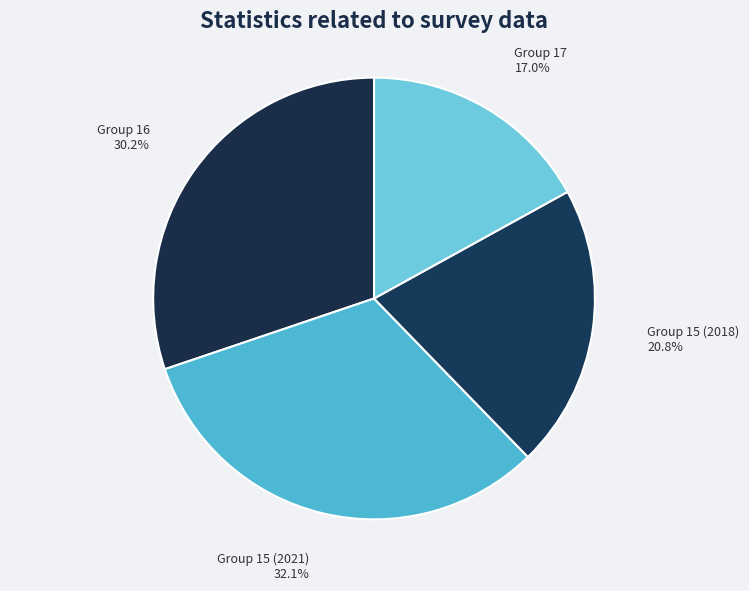

What is the ratio of the value at Group 15 (2021) to the value at Group 17?

1.9